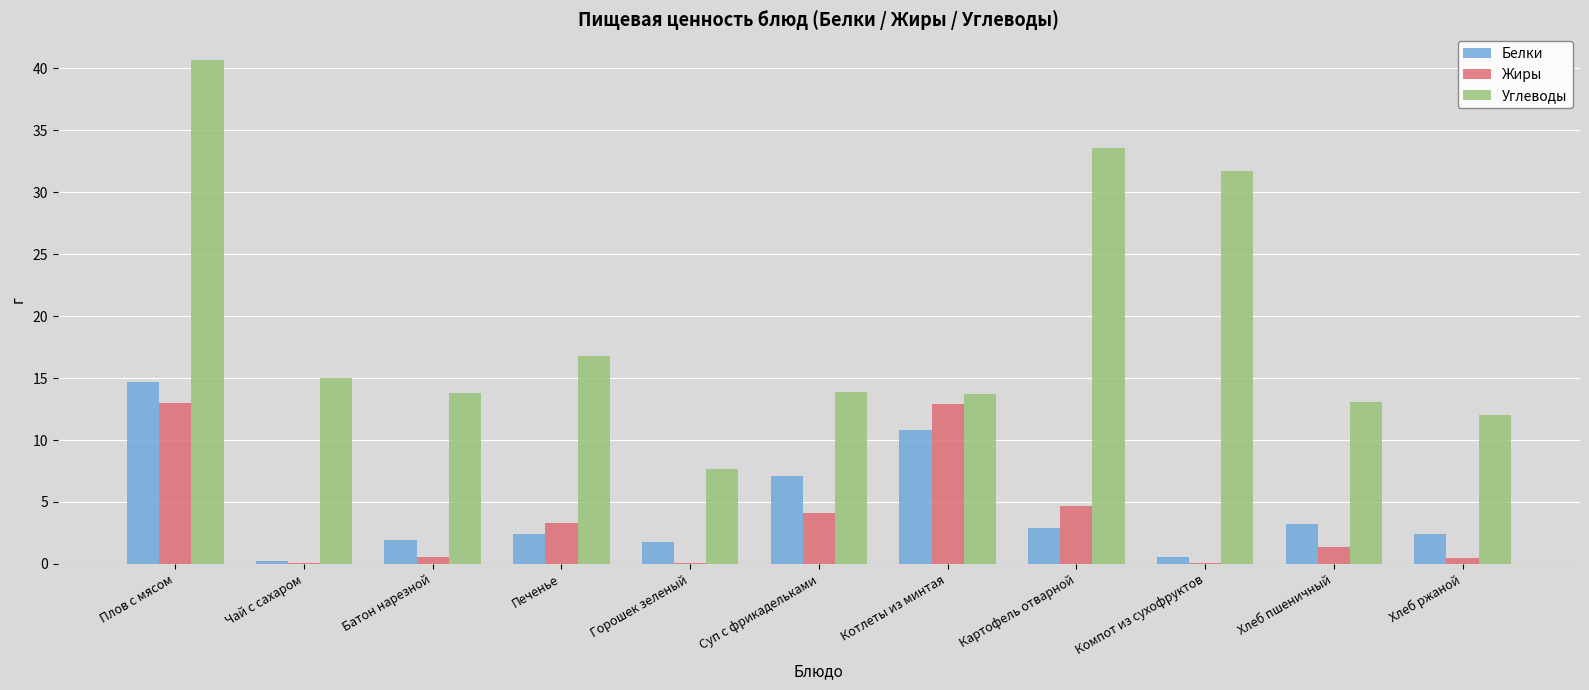

What is the sum of all Углеводы values?

212.0